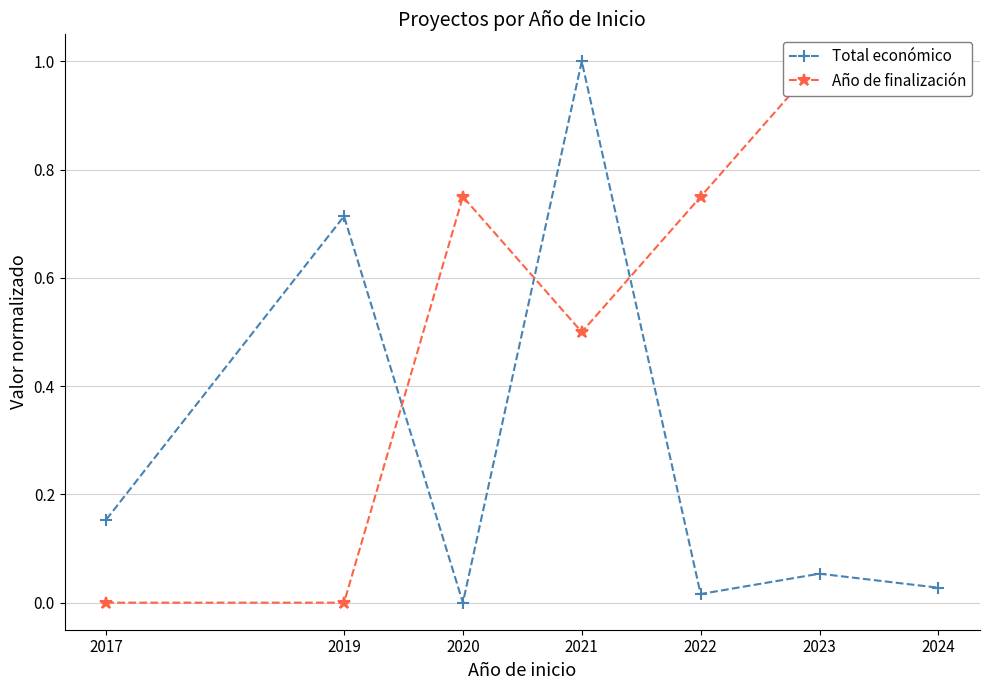

How many intersections are there between Total económico and Año de finalización?

3